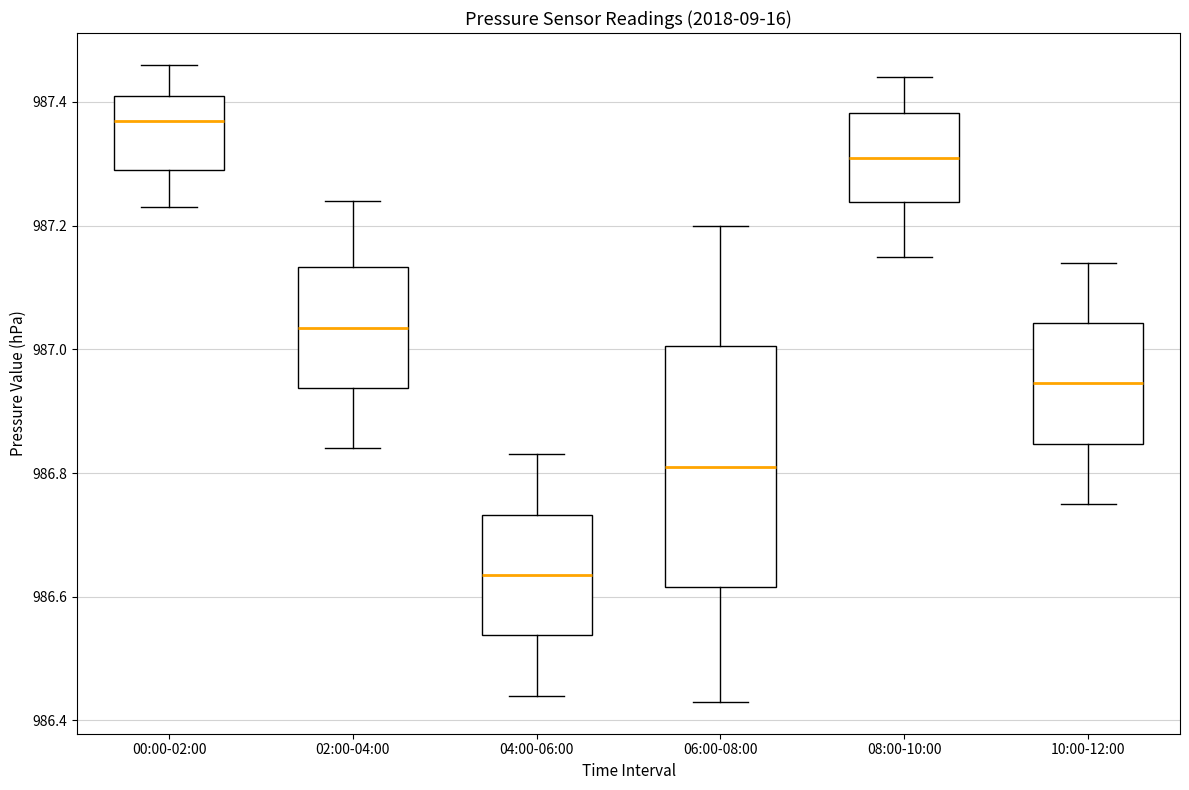

Reading left to right, read every box against the y-axis: the position of its median line, the range the box covers, and the ends of its whiskers. The values are not printed on the chart, so give them approximately, as read against the axis.

00:00-02:00: median 987.38, box 987.30 to 987.42, whiskers 987.24 to 987.46
02:00-04:00: median 987.04, box 986.94 to 987.14, whiskers 986.84 to 987.24
04:00-06:00: median 986.64, box 986.54 to 986.74, whiskers 986.44 to 986.84
06:00-08:00: median 986.82, box 986.62 to 987.00, whiskers 986.44 to 987.20
08:00-10:00: median 987.32, box 987.24 to 987.38, whiskers 987.16 to 987.44
10:00-12:00: median 986.94, box 986.84 to 987.04, whiskers 986.76 to 987.14